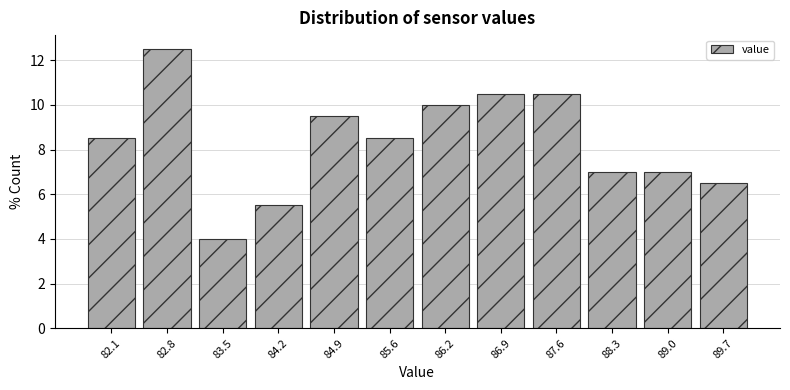

How tall is the bar that spans 85.9 to 86.6 on the x-axis? Neither the bar edges nor the heights are printed on the chart, so give them approximately, as read against the axes.

10.0